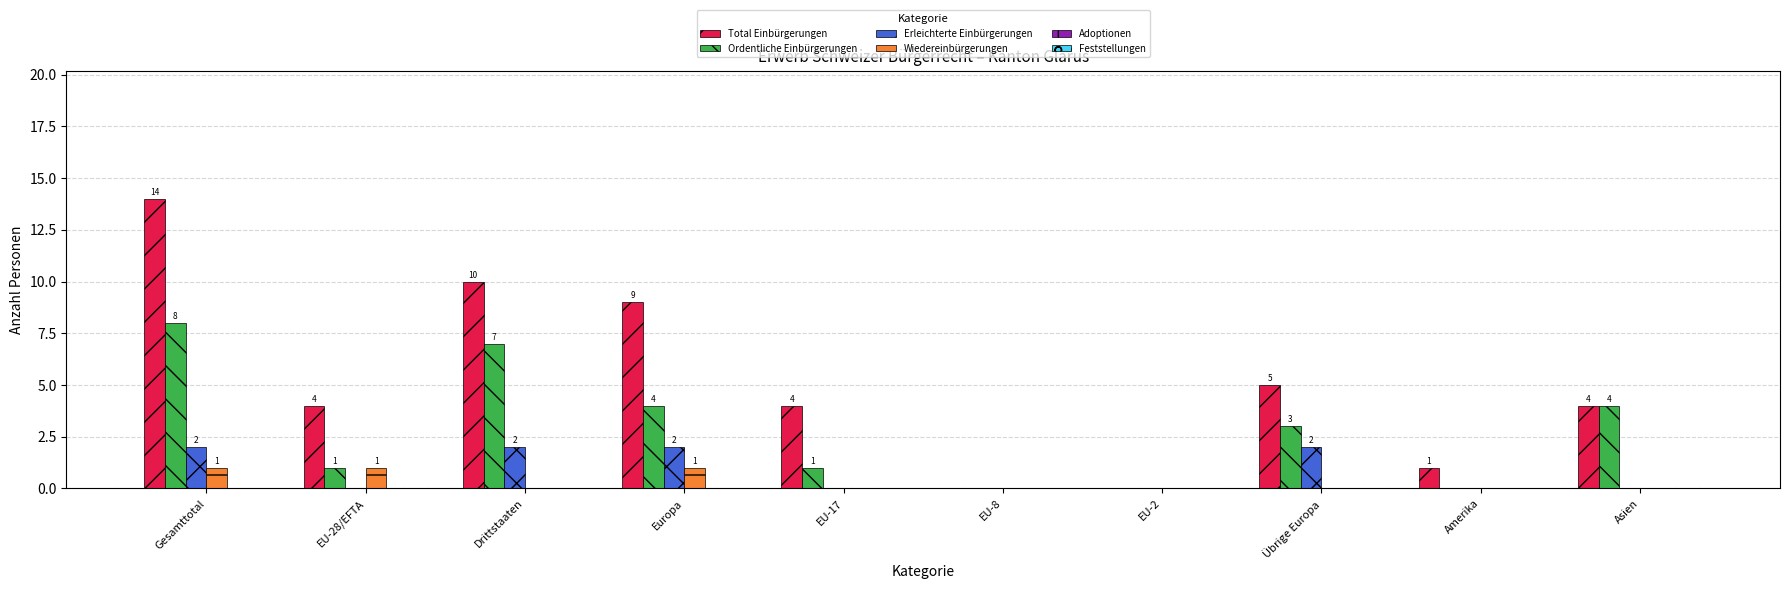

What is the greatest value displayed?

14